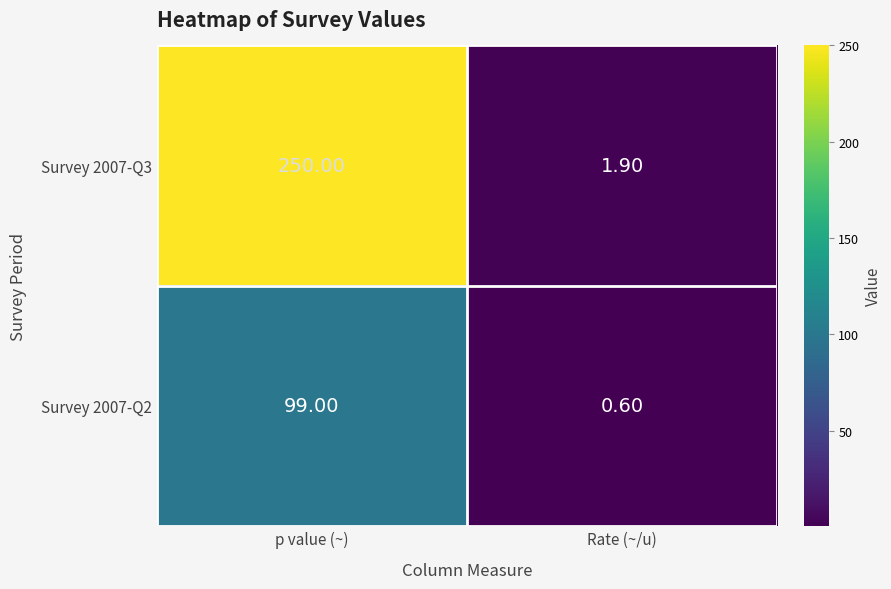

List the series in order of their peak value, lowest first.

Survey 2007-Q2, Survey 2007-Q3